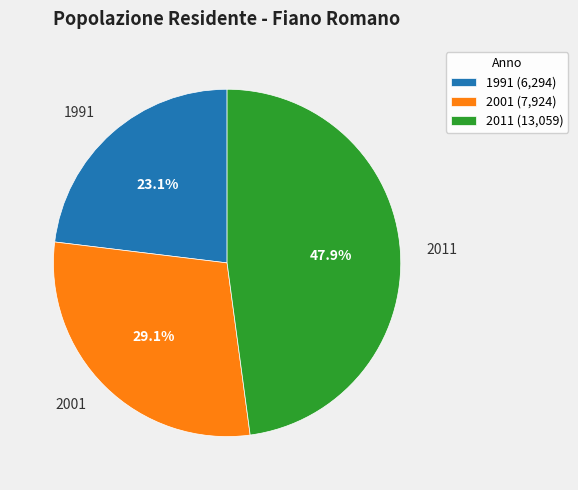

Between 1991 and 2001, which is larger?

2001